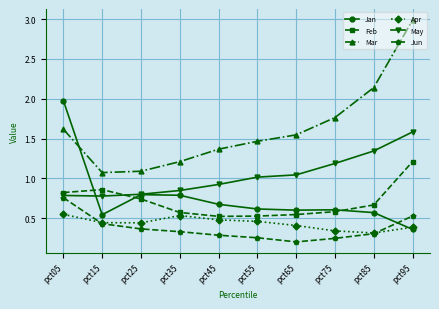

Which series has the widest spread of values?

Mar